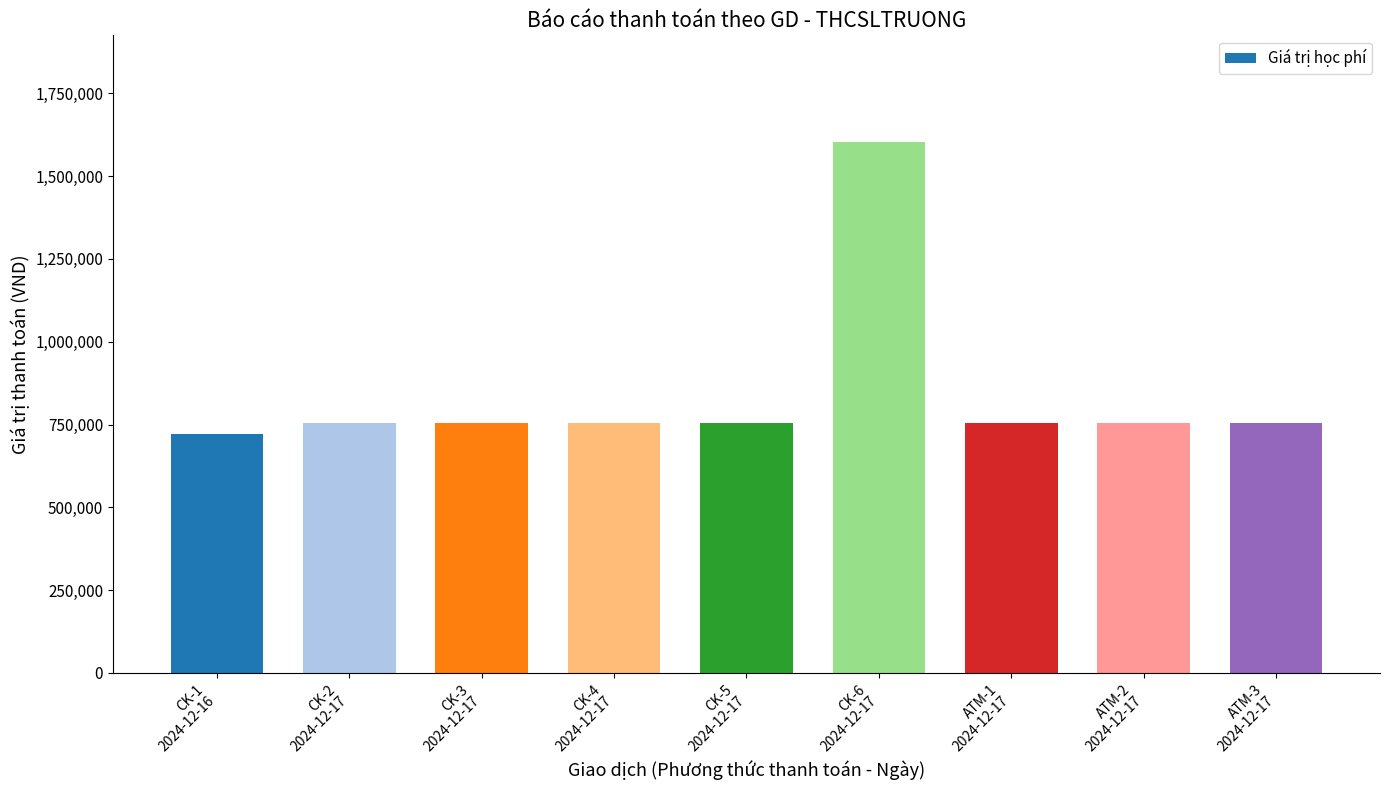

What is the greatest value displayed?

1604000